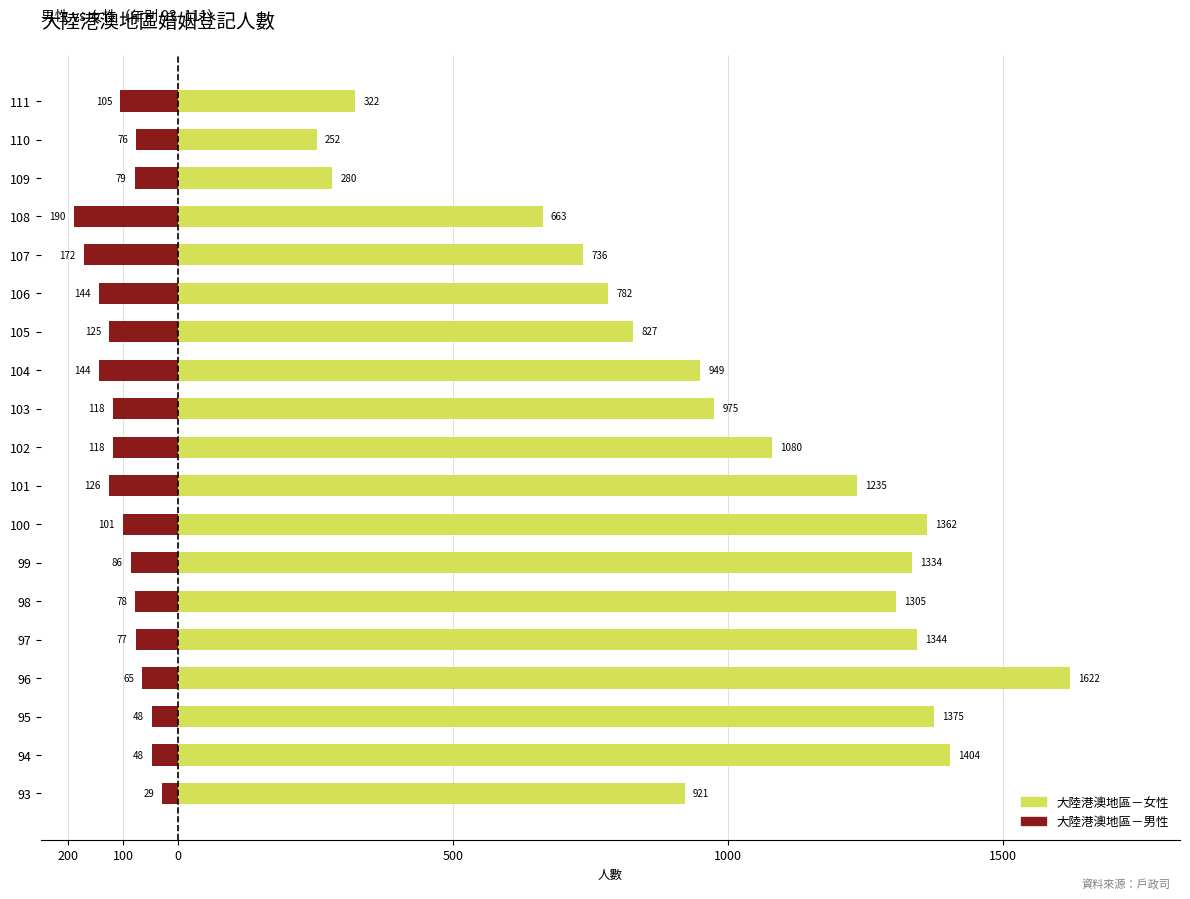

Reading left to right, what are all the values shown in this chart?

大陸港澳地區－女性: 921	1404	1375	1622	1344	1305	1334	1362	1235	1080	975	949	827	782	736	663	280	252	322
大陸港澳地區－男性: -29	-48	-48	-65	-77	-78	-86	-101	-126	-118	-118	-144	-125	-144	-172	-190	-79	-76	-105